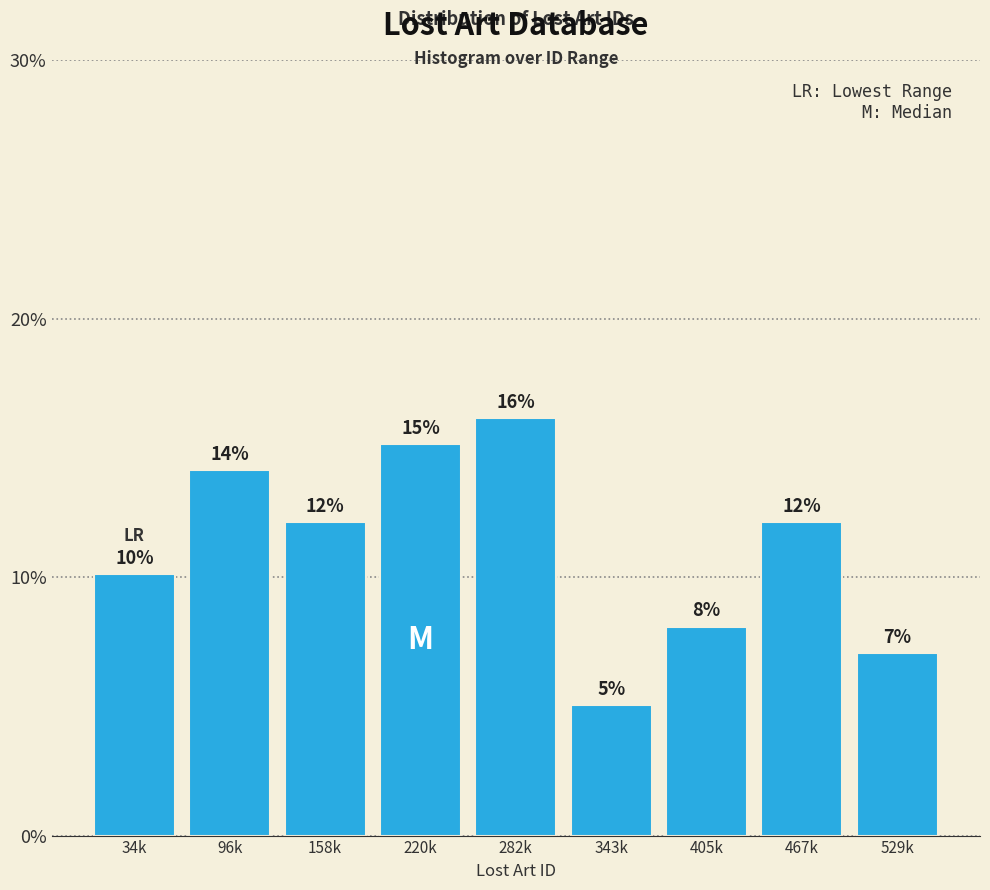

How many bars are there in total?

9